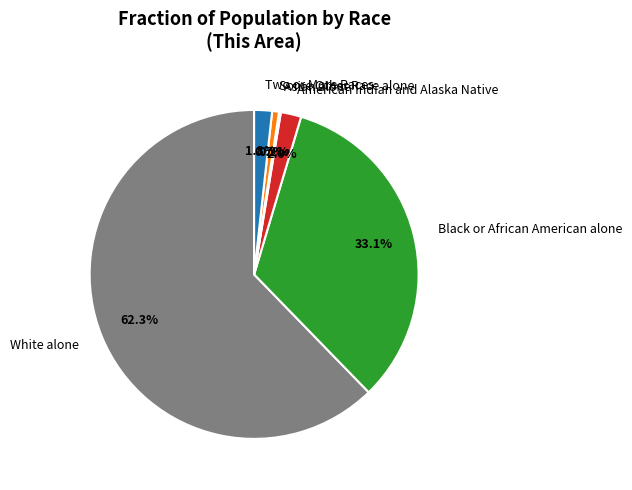

To the nearest percent, what is the average slice percentage?

17%